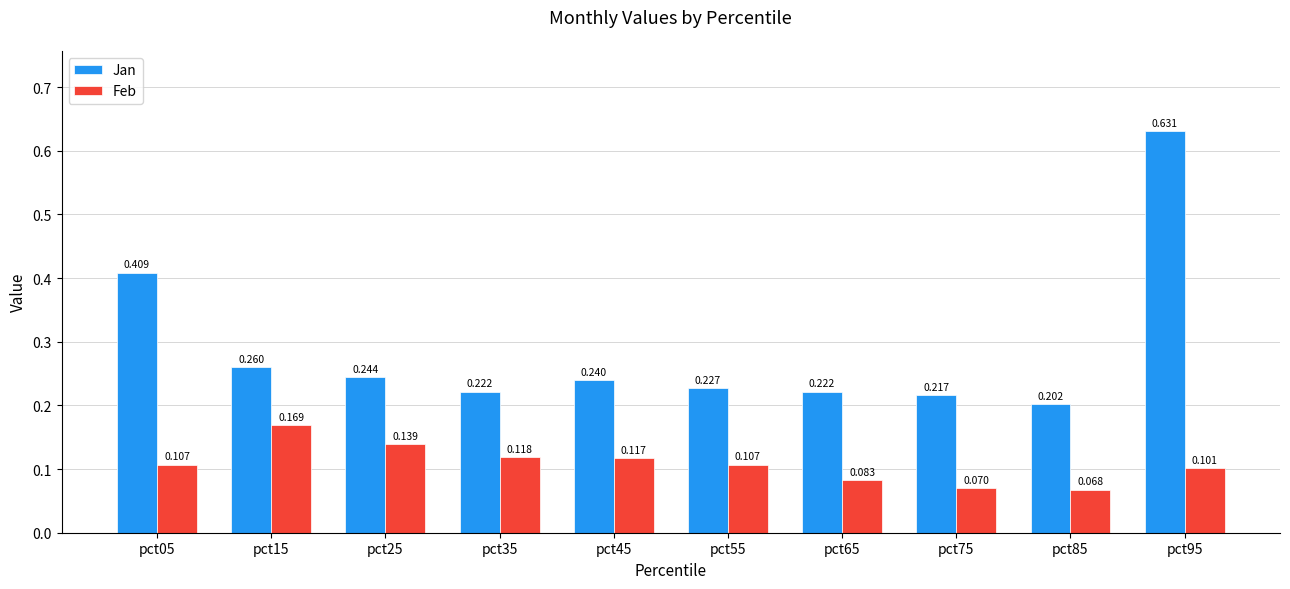

List the series in order of their peak value, lowest first.

Feb, Jan